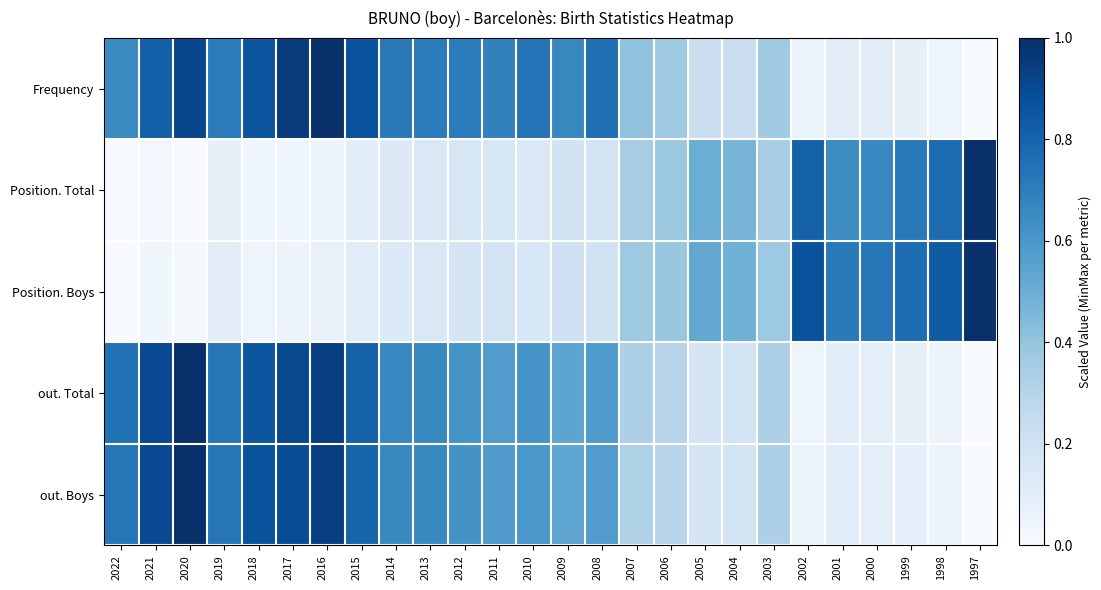

What is the total value across all series at 2010?

2.2